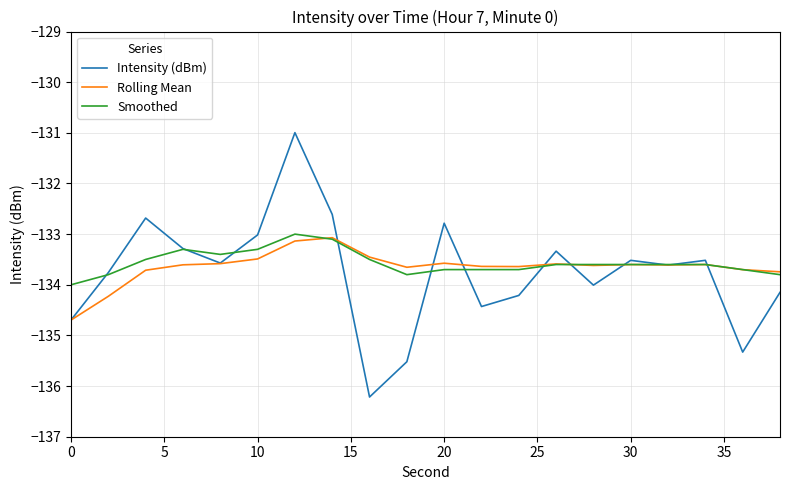

What are all the series names shown in the legend?

Intensity (dBm), Rolling Mean, Smoothed